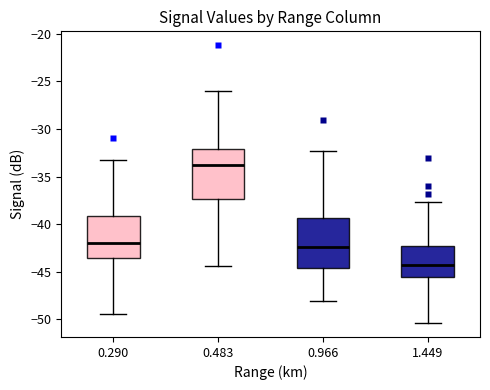

Reading left to right, transcribe this box plot: for each box, give where its median line is, the range the box spans, and where its two whiskers end, as read against the y-axis. The values are not printed on the chart, so give them approximately, as read against the axis.

0.290: median -42.0, box -43.5 to -39.0, whiskers -49.5 to -33.5
0.483: median -33.5, box -37.5 to -32.0, whiskers -44.5 to -26.0
0.966: median -42.5, box -44.5 to -39.5, whiskers -48.0 to -32.5
1.449: median -44.0, box -45.5 to -42.5, whiskers -50.5 to -37.5